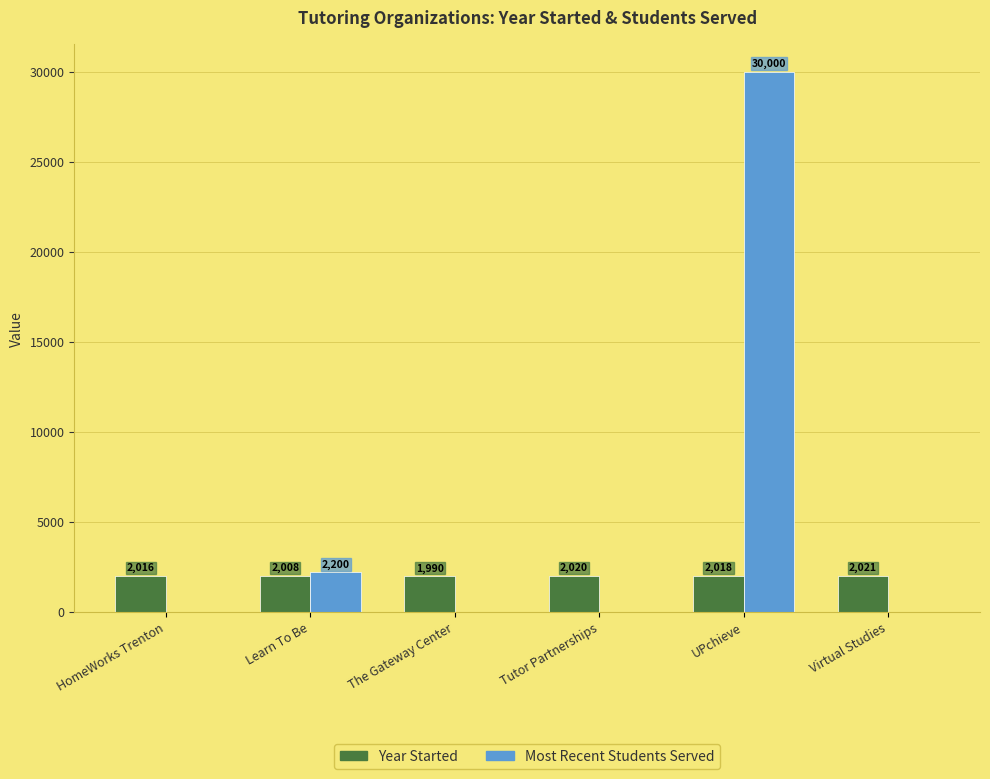

Reading left to right, what are all the values shown in this chart?

Year Started: 2016	2008	1990	2020	2018	2021
Most Recent Students Served: 0	2200	0	0	30000	0